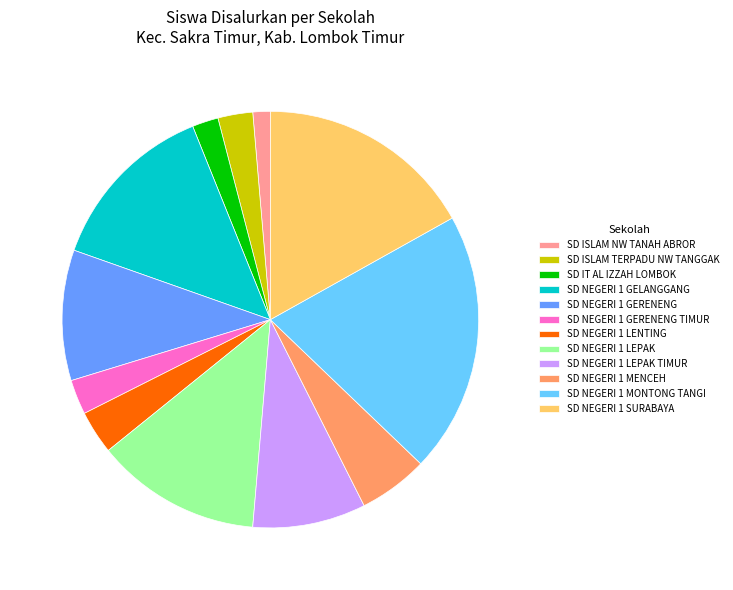

Is there a majority slice in this chart?

No